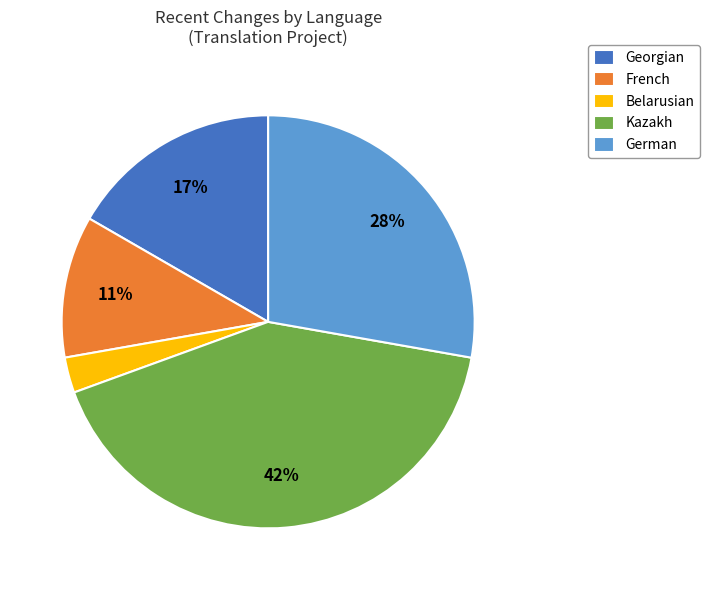

Between Kazakh and French, which is larger?

Kazakh